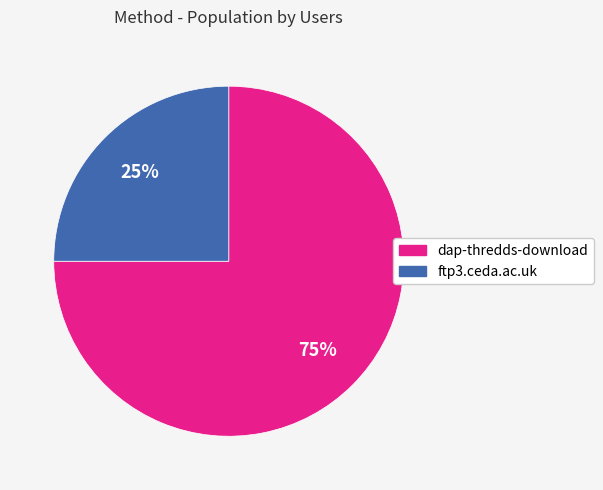

The dap-thredds-download slice represents 75% of the pie. True or false?

True